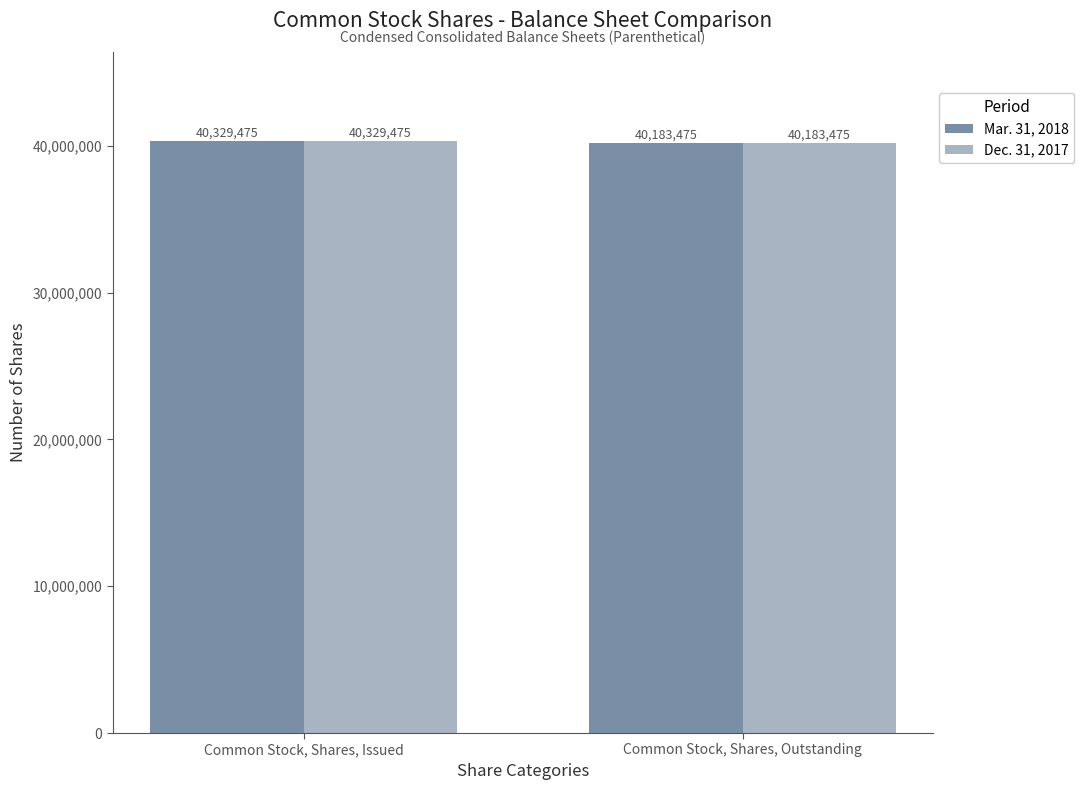

Read the Dec. 31, 2017 value at Common Stock, Shares, Outstanding, to the nearest 10.

40183480